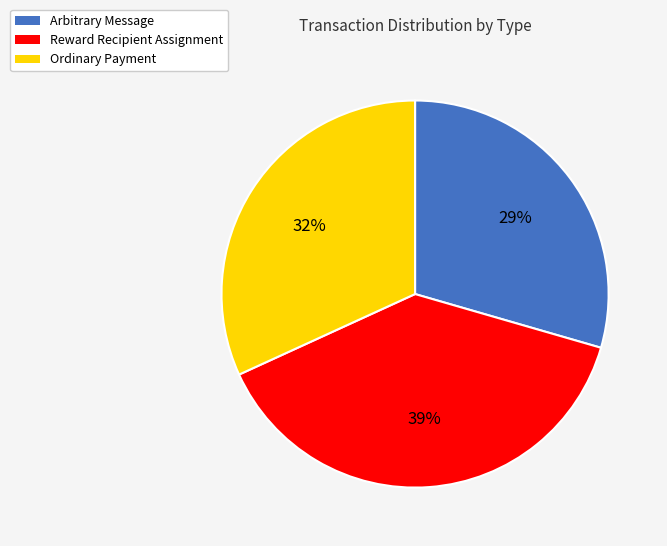

The Ordinary Payment slice represents 23% of the pie. True or false?

False